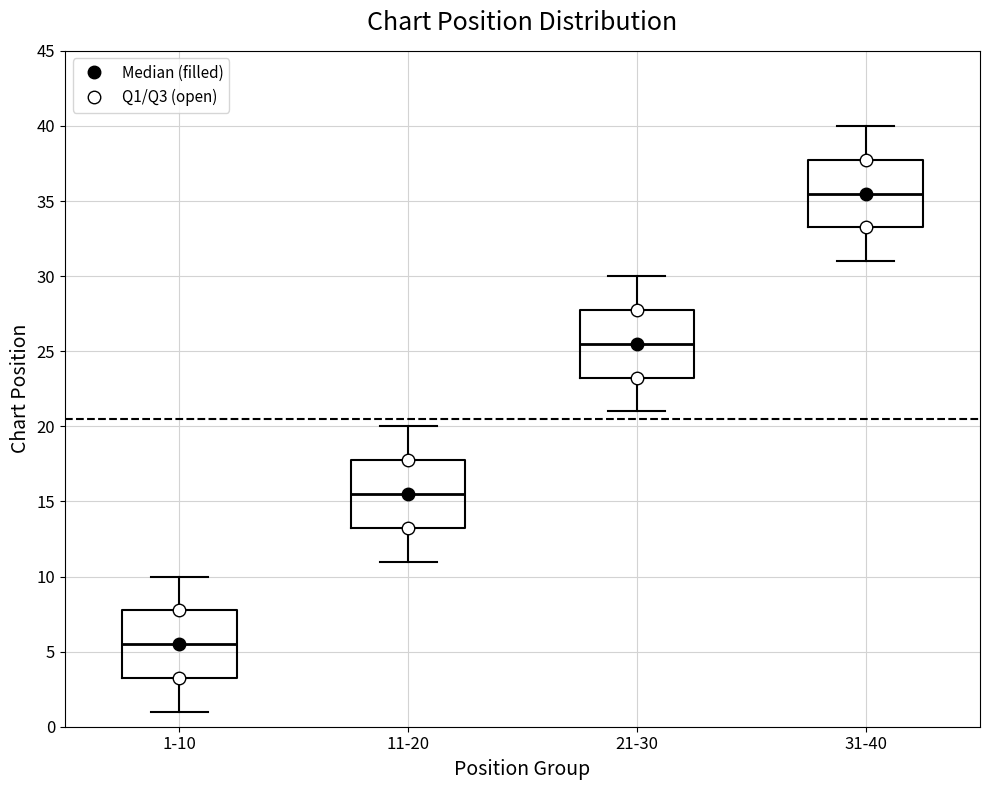

Reading left to right, transcribe this box plot: for each box, give where its median line is, the range the box spans, and where its two whiskers end, as read against the y-axis. The values are not printed on the chart, so give them approximately, as read against the axis.

1-10: median 5.5, box 3.5 to 8.0, whiskers 1.0 to 10.0
11-20: median 15.5, box 13.5 to 18.0, whiskers 11.0 to 20.0
21-30: median 25.5, box 23.5 to 28.0, whiskers 21.0 to 30.0
31-40: median 35.5, box 33.5 to 38.0, whiskers 31.0 to 40.0